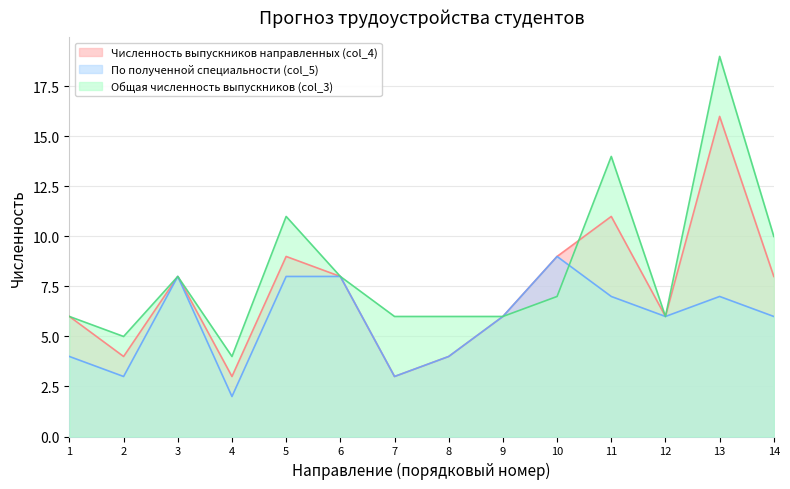

Where is the first local minimum for По полученной специальности (col_5)?

2